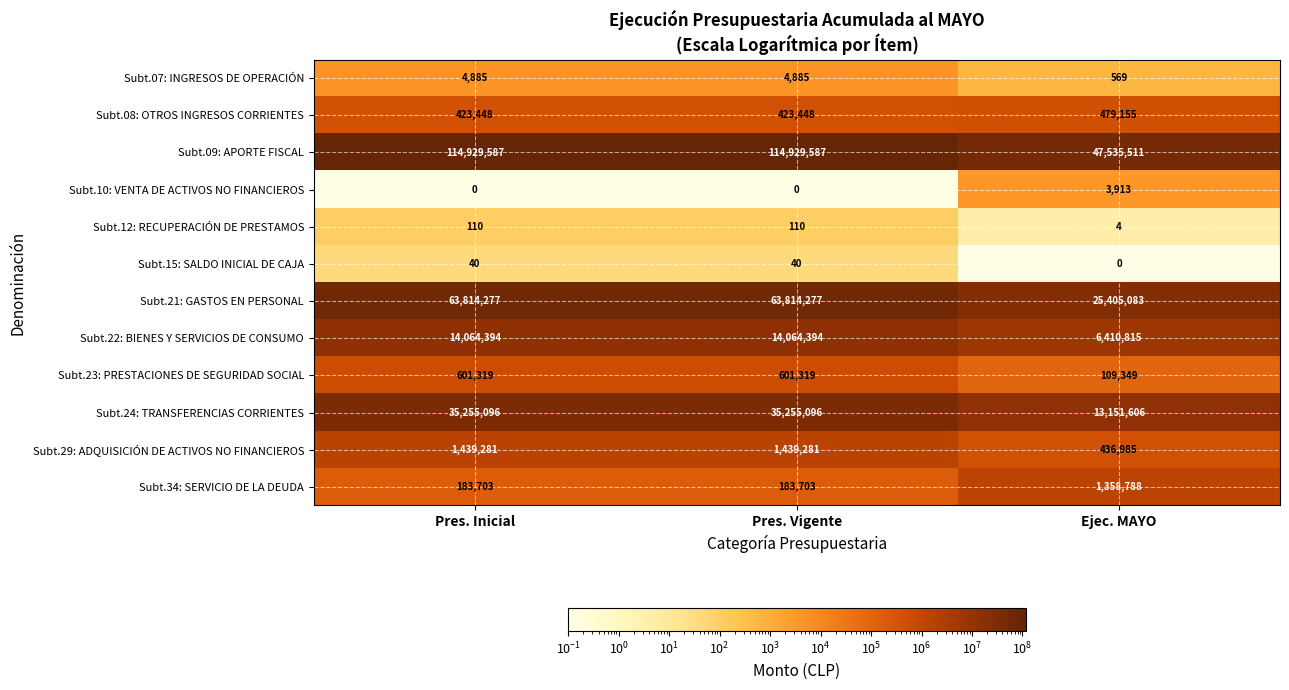

Which series has the widest spread of values?

Subt.09: APORTE FISCAL